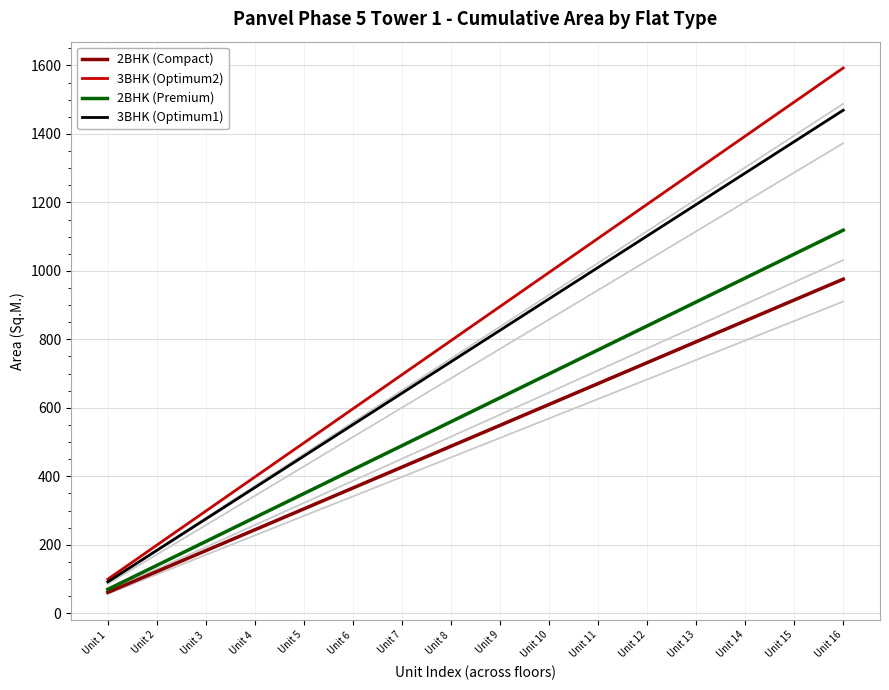

List the series in order of their peak value, lowest first.

2BHK (Compact), 2BHK (Premium), 3BHK (Optimum1), 3BHK (Optimum2)